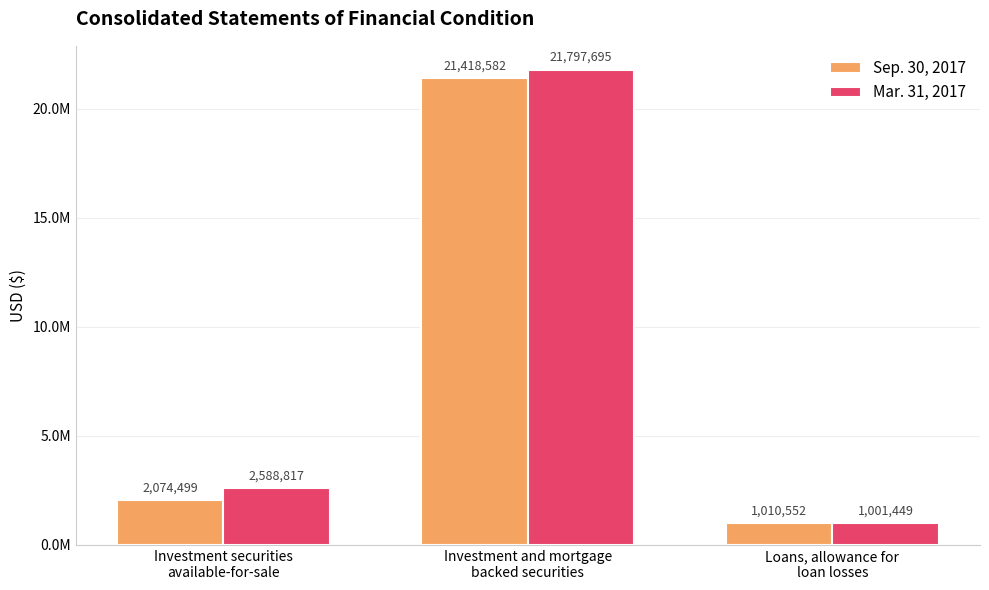

What is the value of the Sep. 30, 2017 bar at the 2nd from the left?

21418582